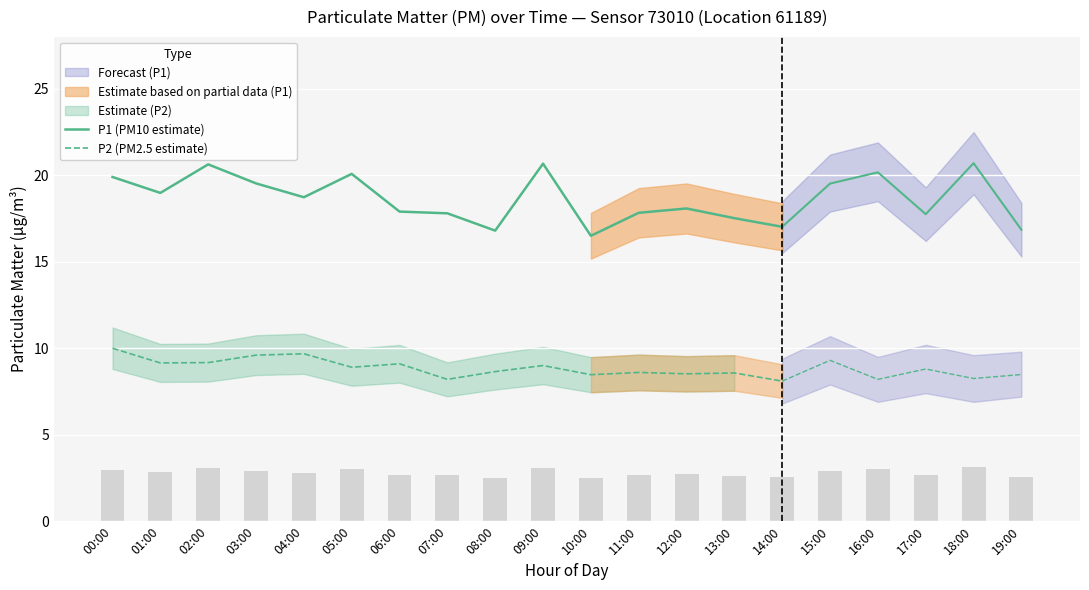

How many bars are there in total?

20